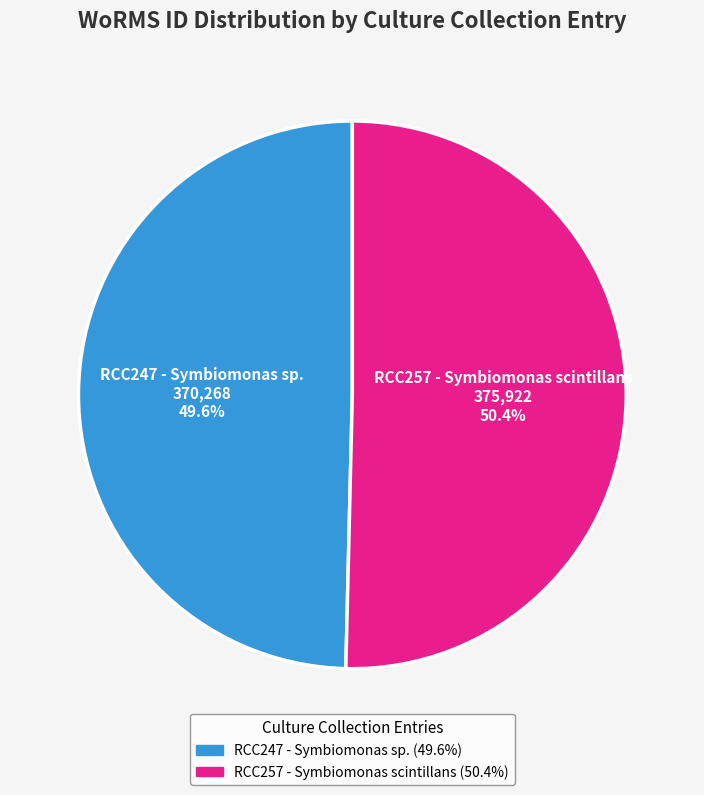

What is the largest slice in the pie chart?

RCC257 - Symbiomonas scintillans